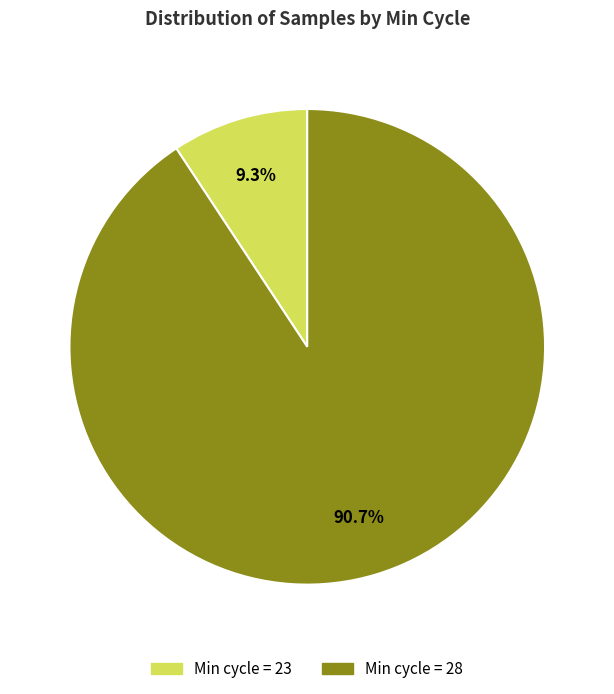

Is there a majority slice in this chart?

Yes